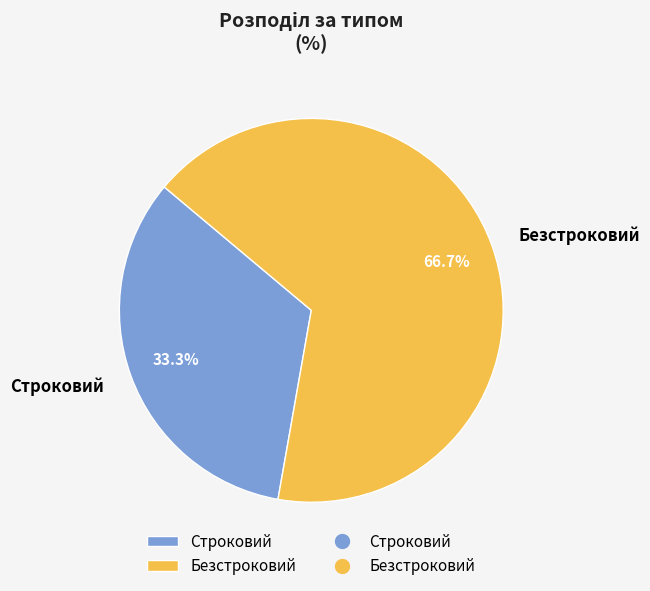

To the nearest percent, what is the combined percentage of Строковий and Безстроковий?

100%